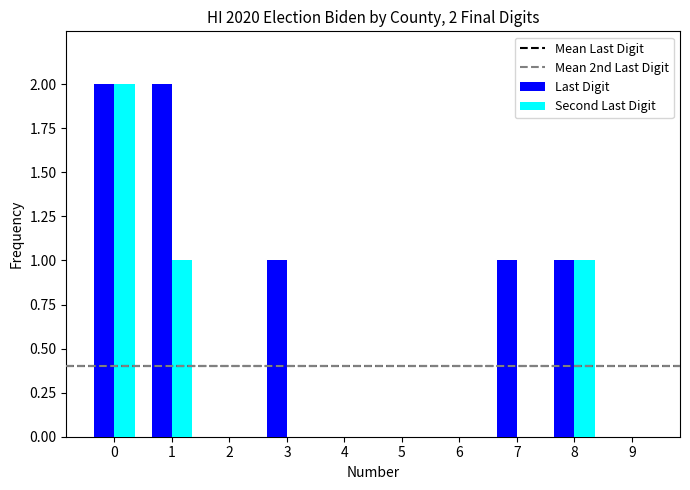

Is the value of Last Digit at 9 greater than the value of Second Last Digit at 8?

No